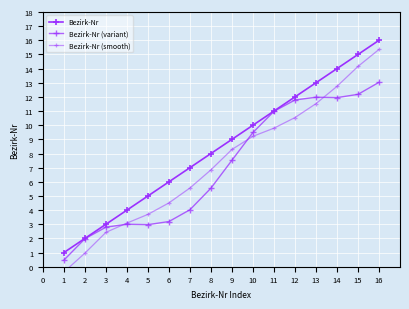

How many interior local peaks does the Bezirk-Nr (variant) series have?

2